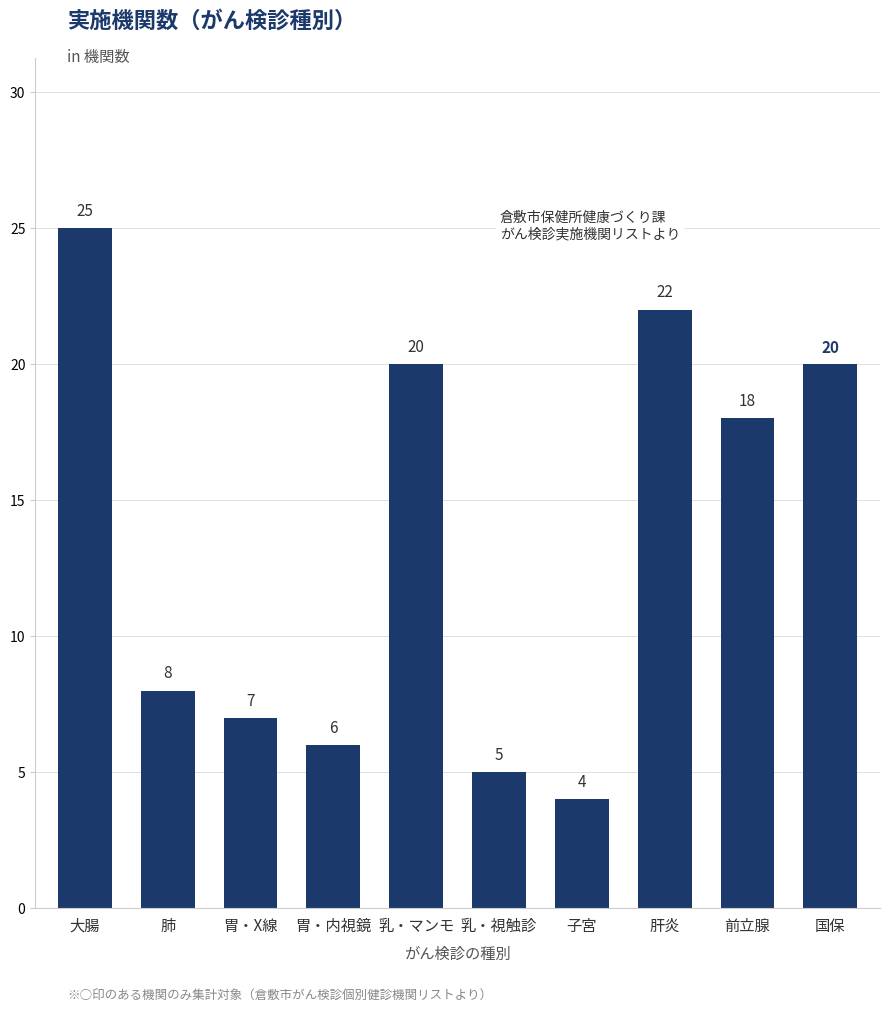

At which category does the chart reach its peak across all series?

大腸